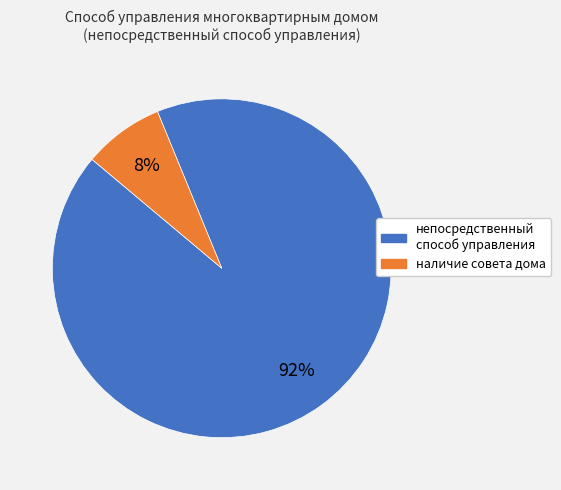

Is there any slice that represents more than half of the pie?

Yes